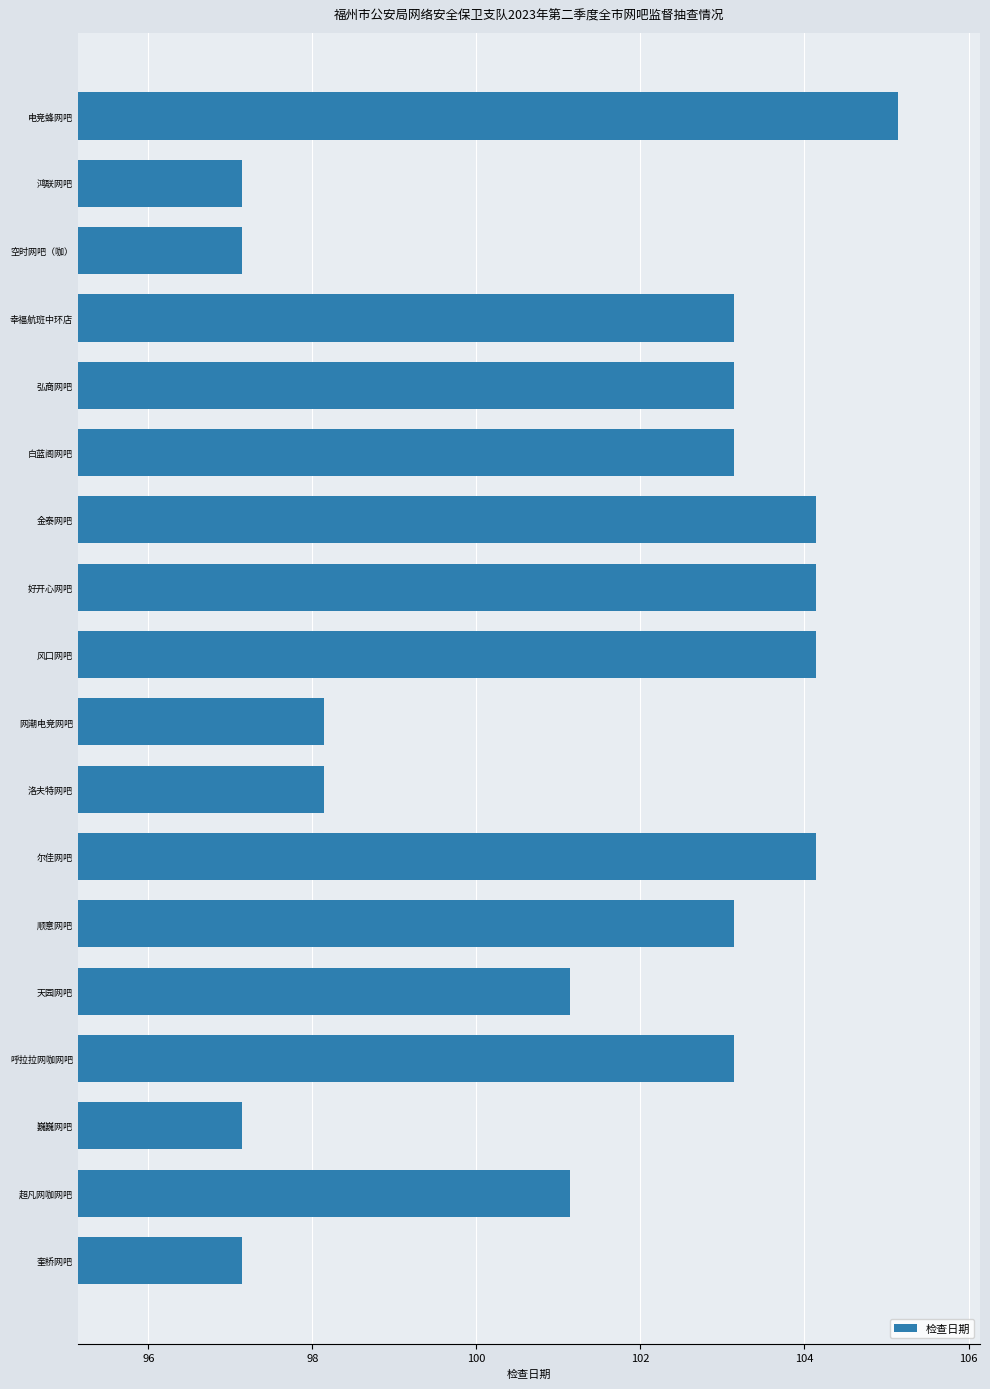

What is the sum of all values?

1824.5